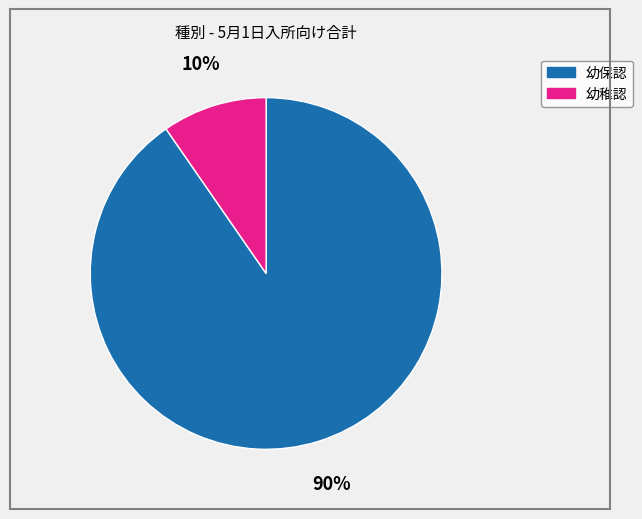

Is there a majority slice in this chart?

Yes